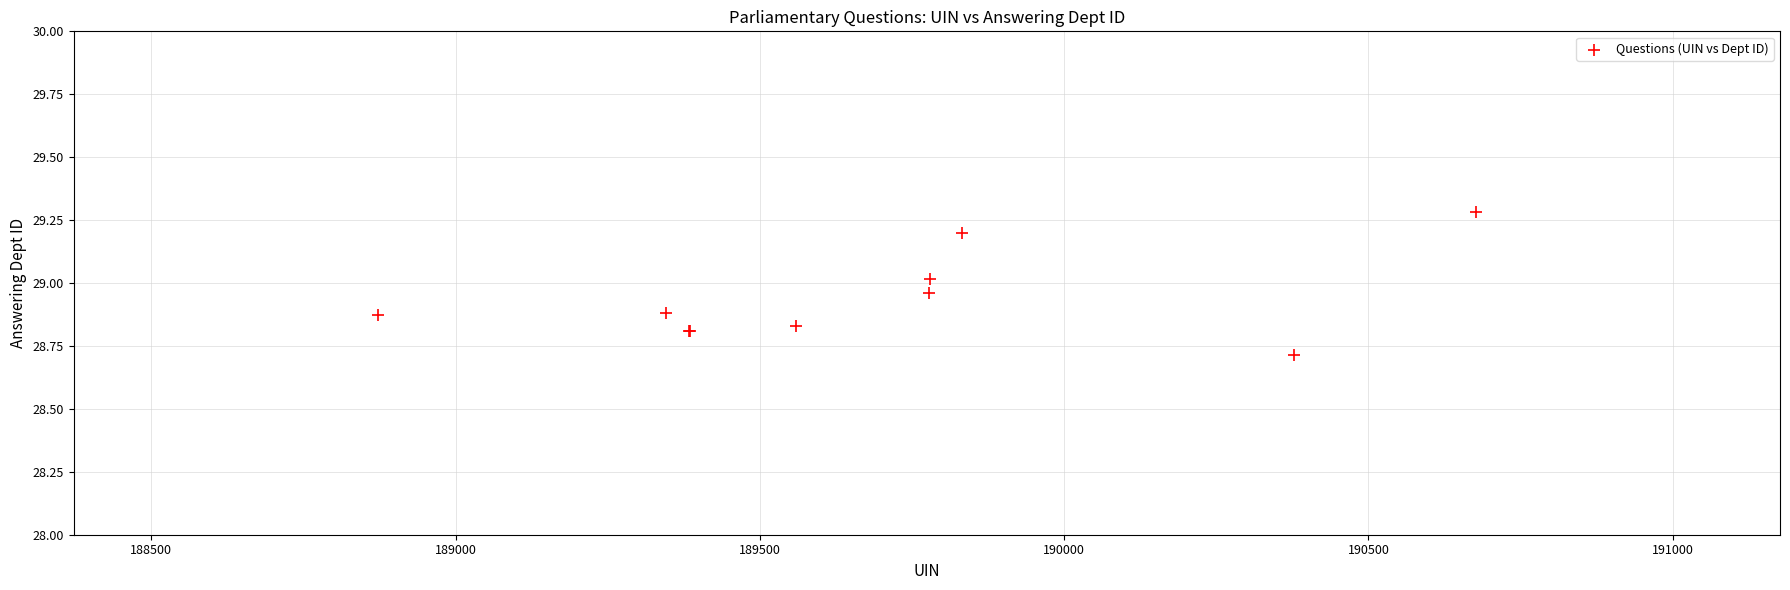

What Y value in the scatter plot is closest to 28?

28.7